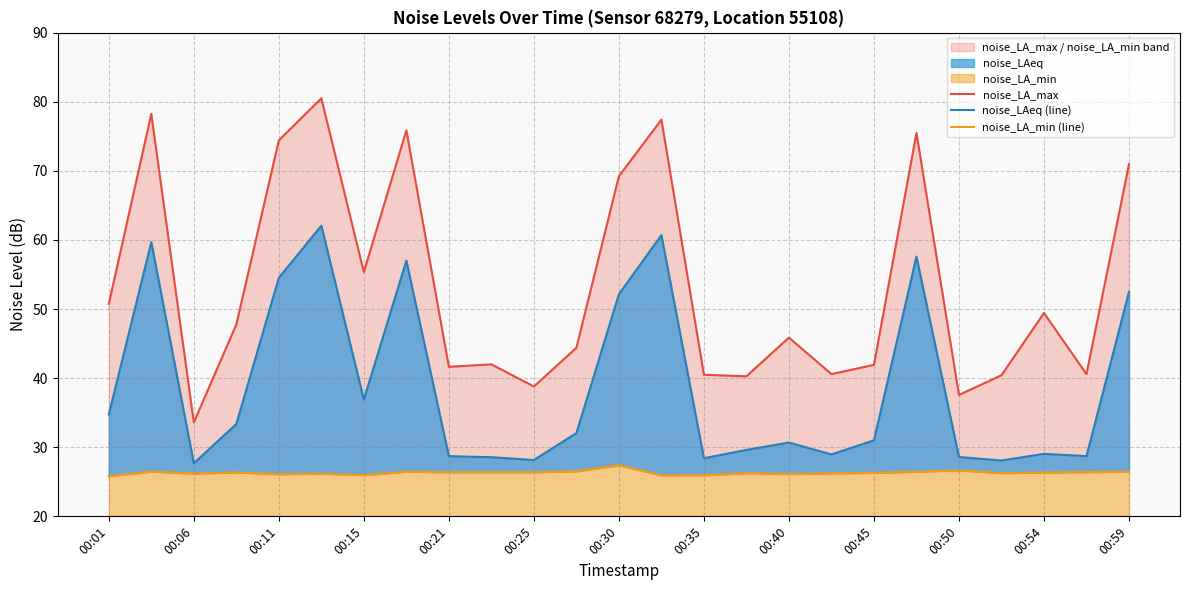

Is it true that noise_LA_max equals 37.6 at 00:50?

True